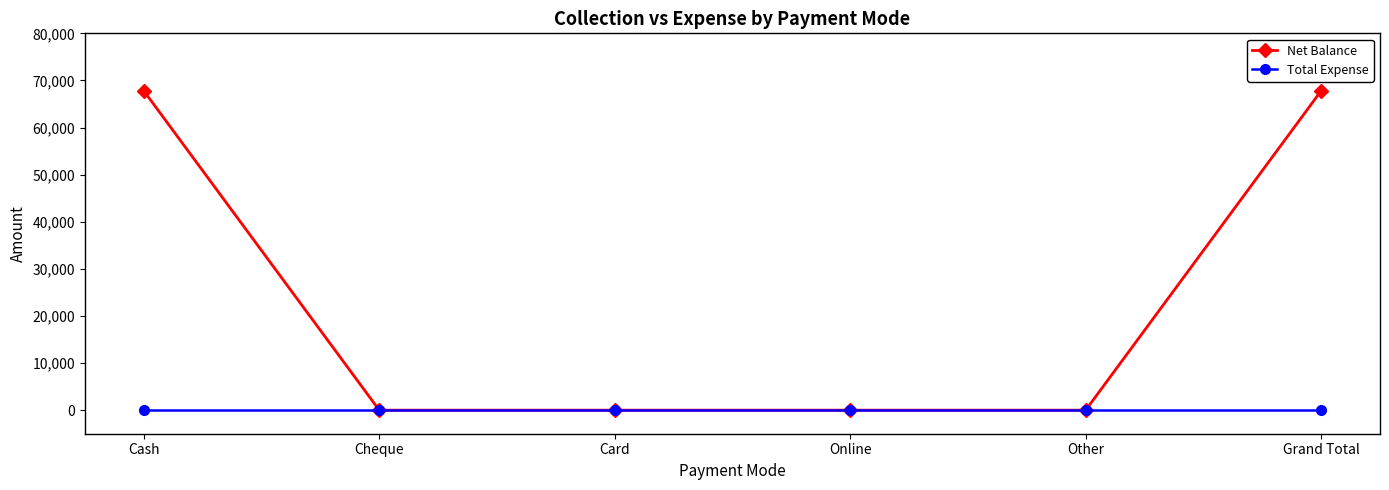

Which series has the largest range (max minus min)?

Net Balance